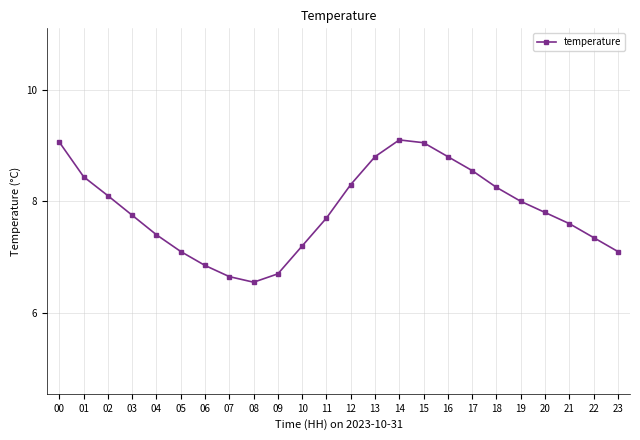

What is the maximum value shown in the chart?

9.1